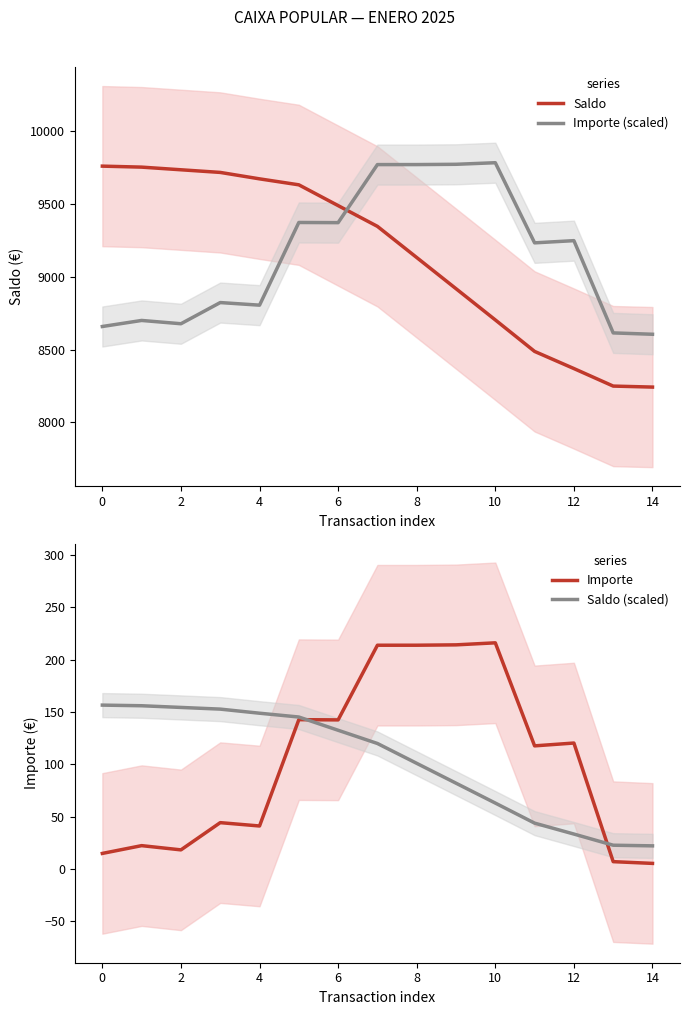

Does the chart have visible grid lines?

No